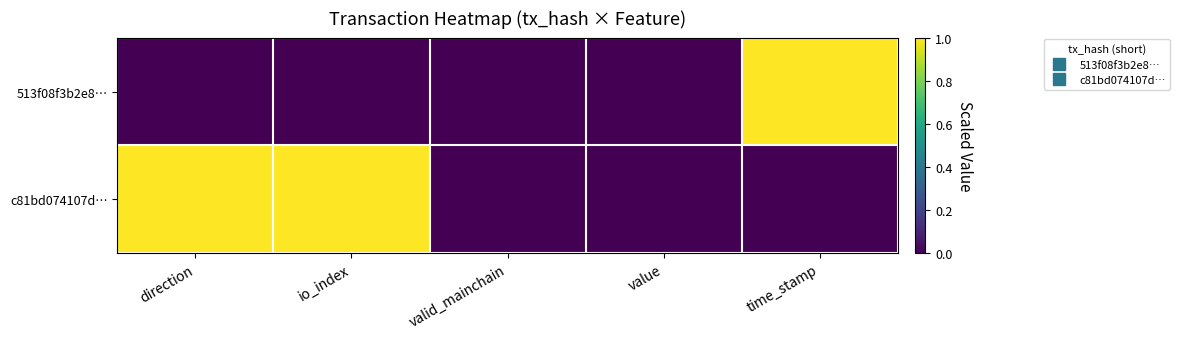

At how many categories does at least one series exceed 0?

3